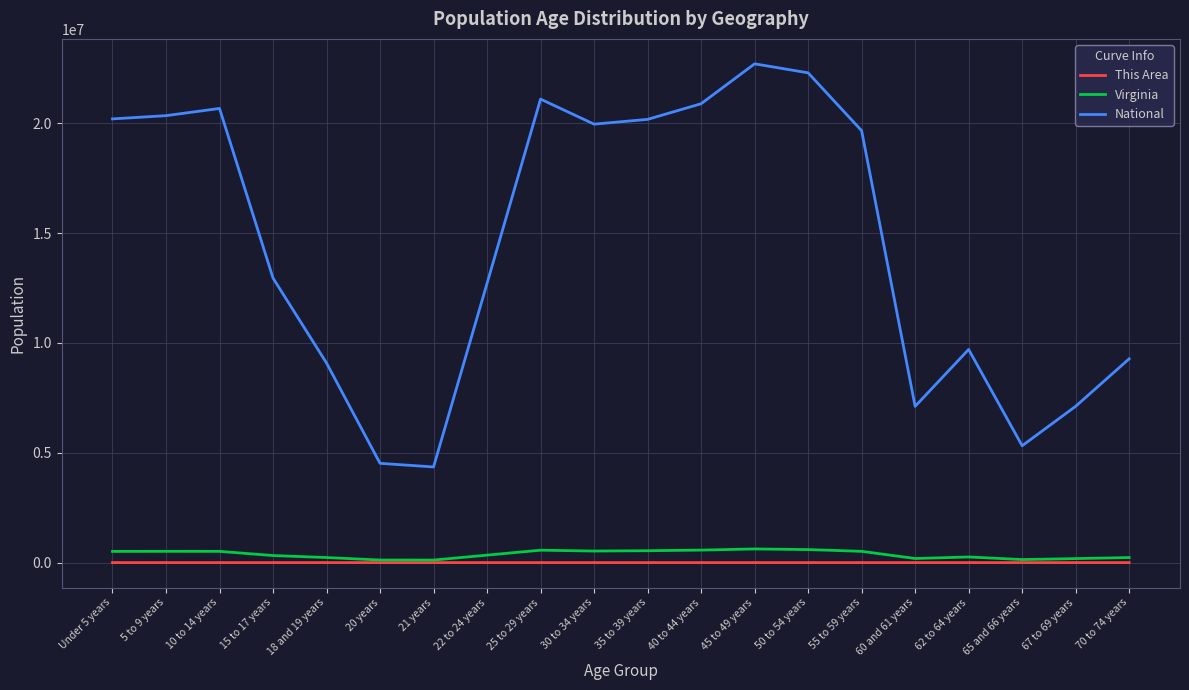

Which series has the largest total across all categories?

National